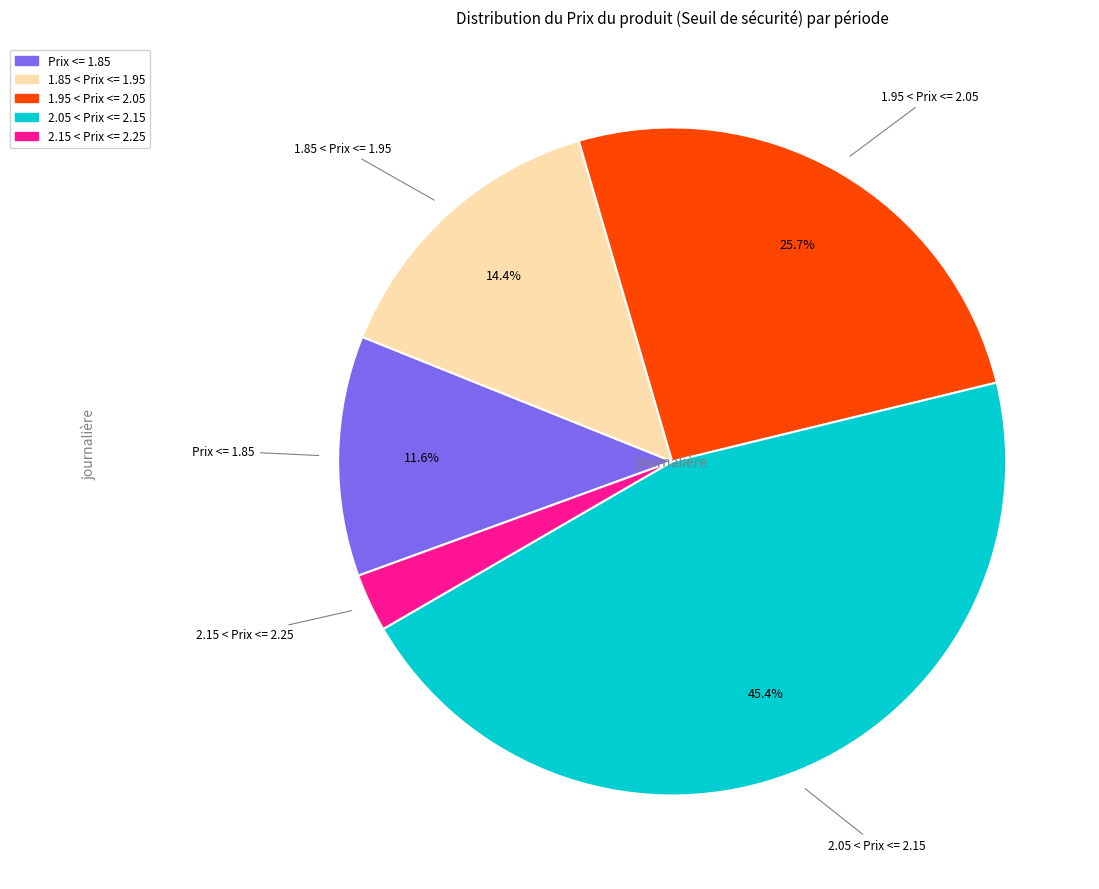

Does any single category account for the majority?

No